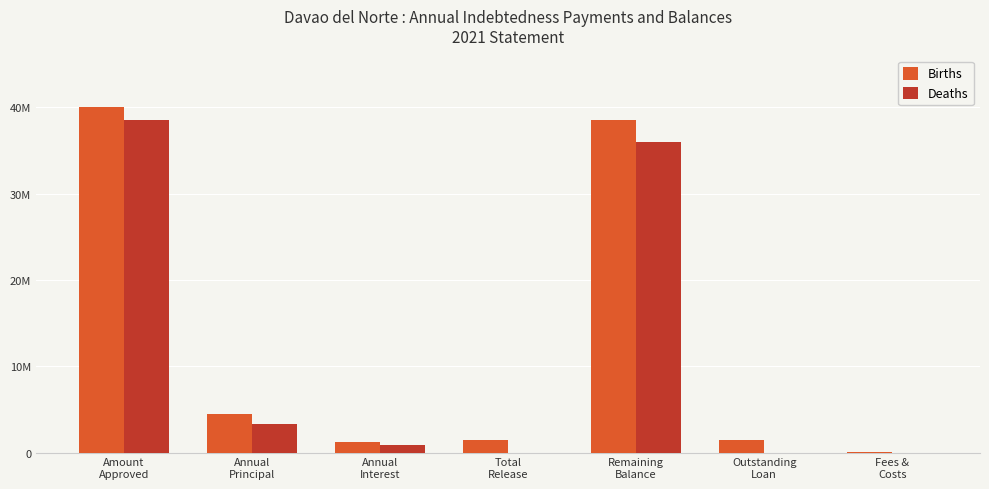

Are the bars horizontal?

No